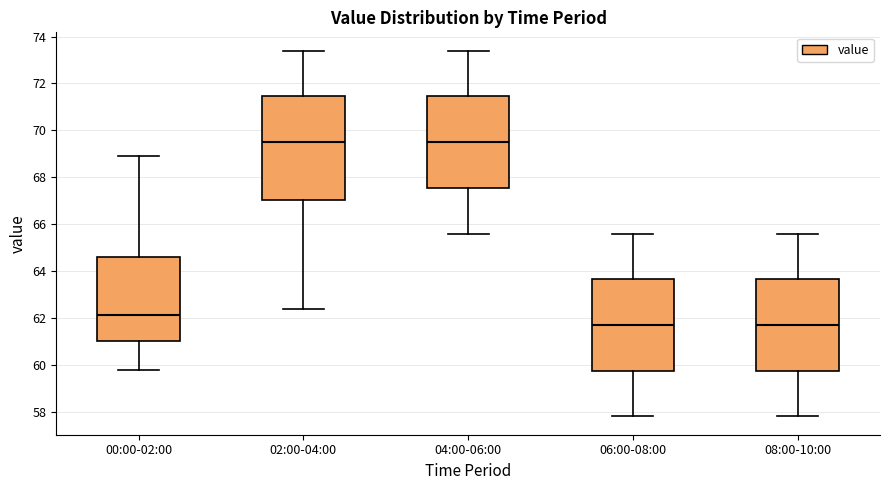

Reading left to right, read every box against the y-axis: the position of its median line, the range the box covers, and the ends of its whiskers. The values are not printed on the chart, so give them approximately, as read against the axis.

00:00-02:00: median 62.2, box 61.0 to 64.6, whiskers 59.8 to 69.0
02:00-04:00: median 69.6, box 67.0 to 71.4, whiskers 62.4 to 73.4
04:00-06:00: median 69.6, box 67.6 to 71.4, whiskers 65.6 to 73.4
06:00-08:00: median 61.8, box 59.8 to 63.6, whiskers 57.8 to 65.6
08:00-10:00: median 61.8, box 59.8 to 63.6, whiskers 57.8 to 65.6